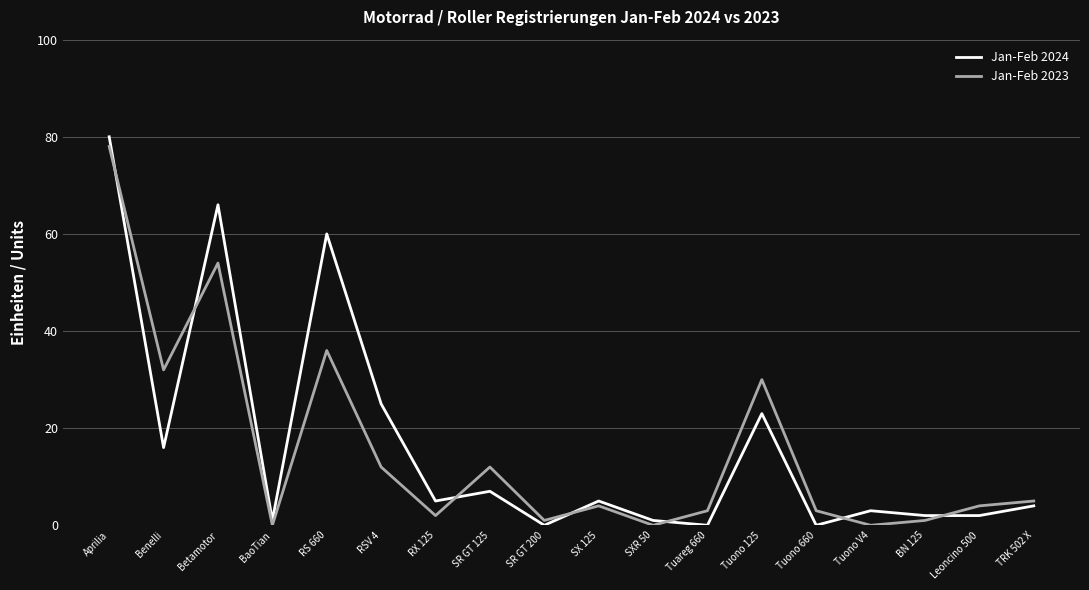

What is the sum of all Jan-Feb 2024 values?

300